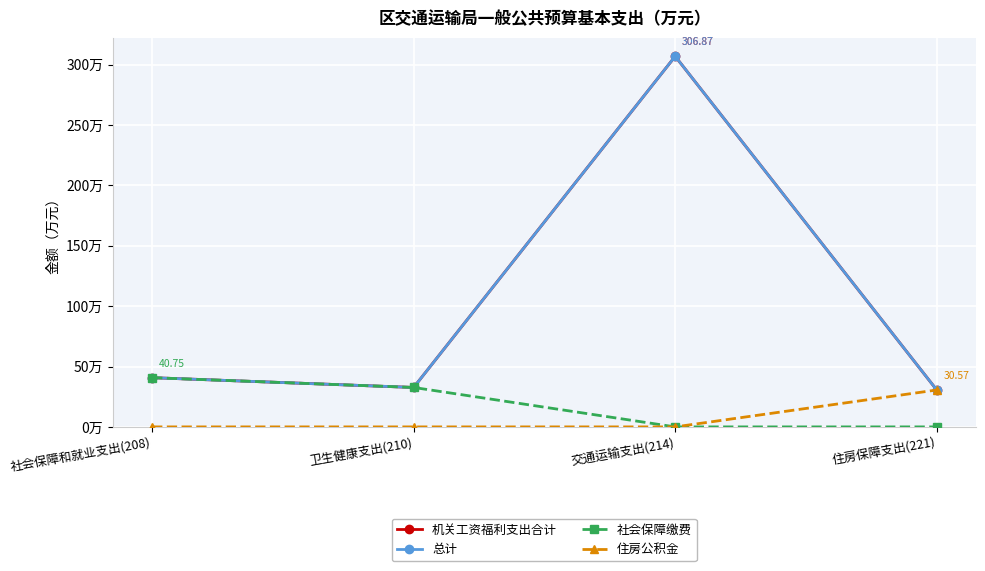

What is the total value across all series at 社会保障和就业支出(208)?

122.3